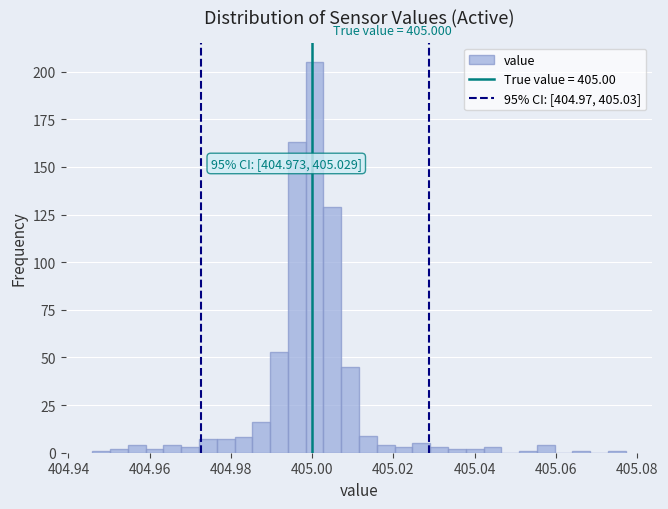

Read against the x-axis, roughly where is the centre of the tallest bar?

405.000